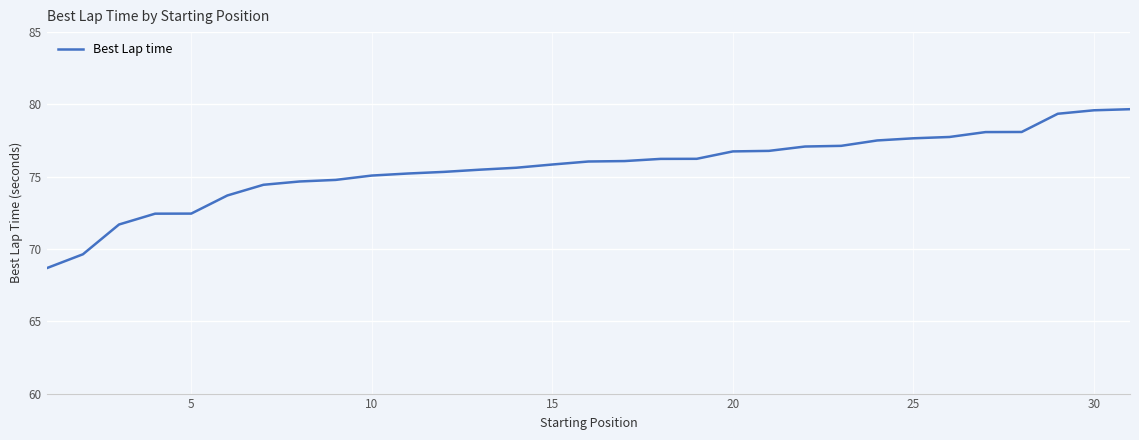

What is the minimum value shown in the chart?

68.7